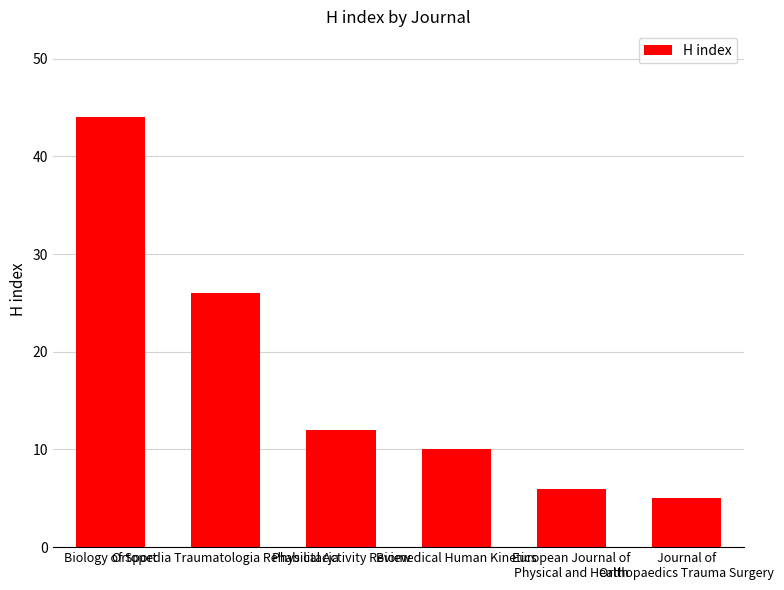

List the labels in order of value, smallest first.

Journal of
Orthopaedics Trauma Surgery, European Journal of
Physical and Health, Biomedical Human Kinetics, Physical Activity Review, Ortopedia Traumatologia Rehabilitacja, Biology of Sport